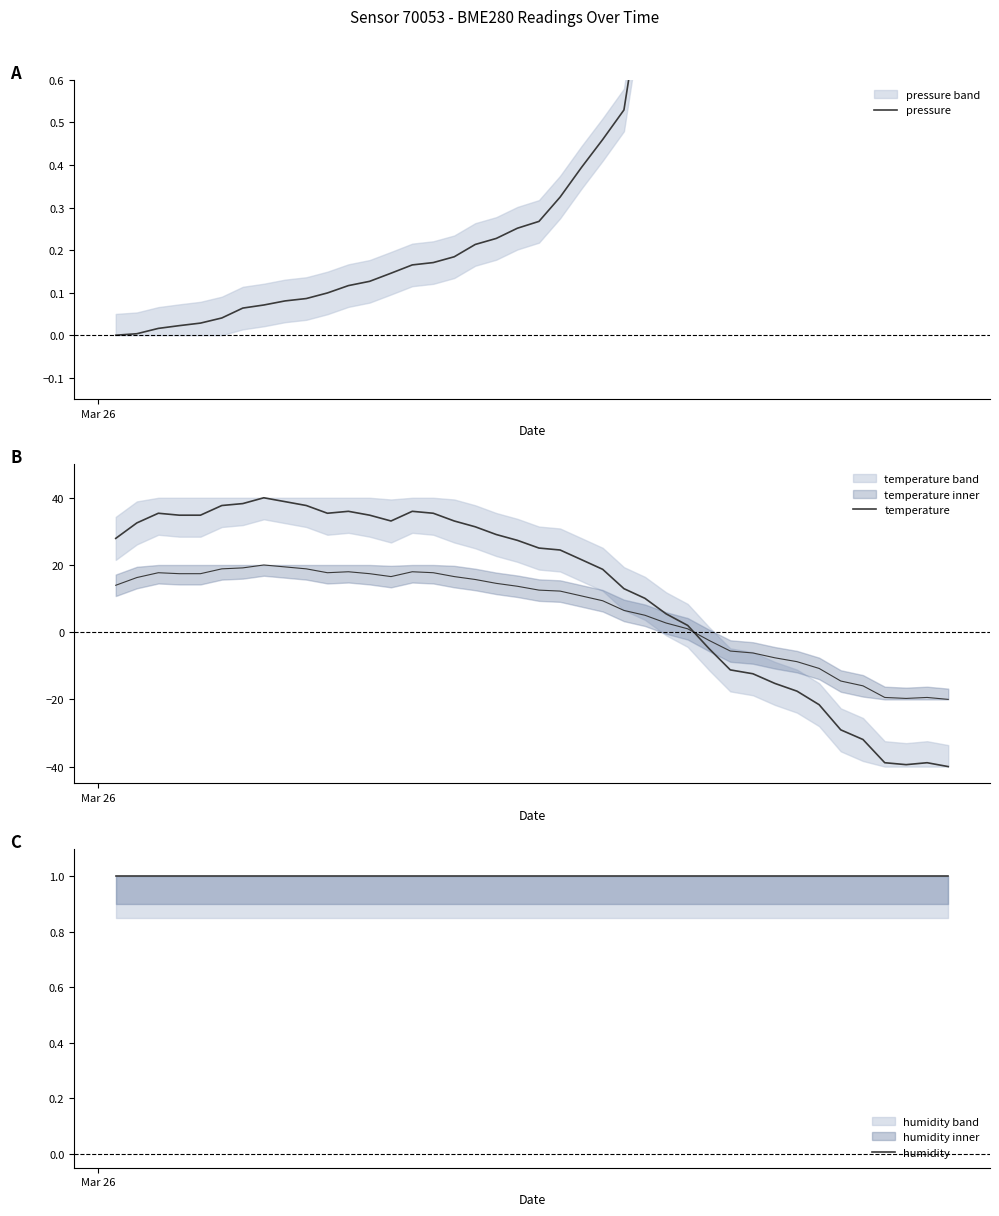

What is the value of the temperature point at the 22nd from the left?

24.5